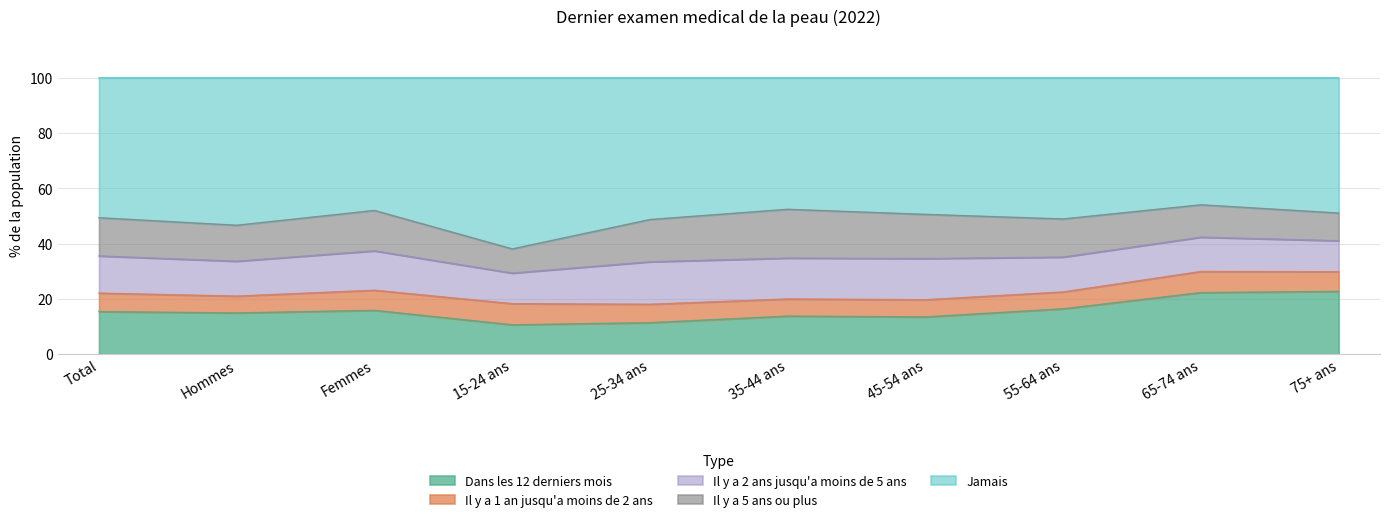

Does the chart have visible grid lines?

Yes